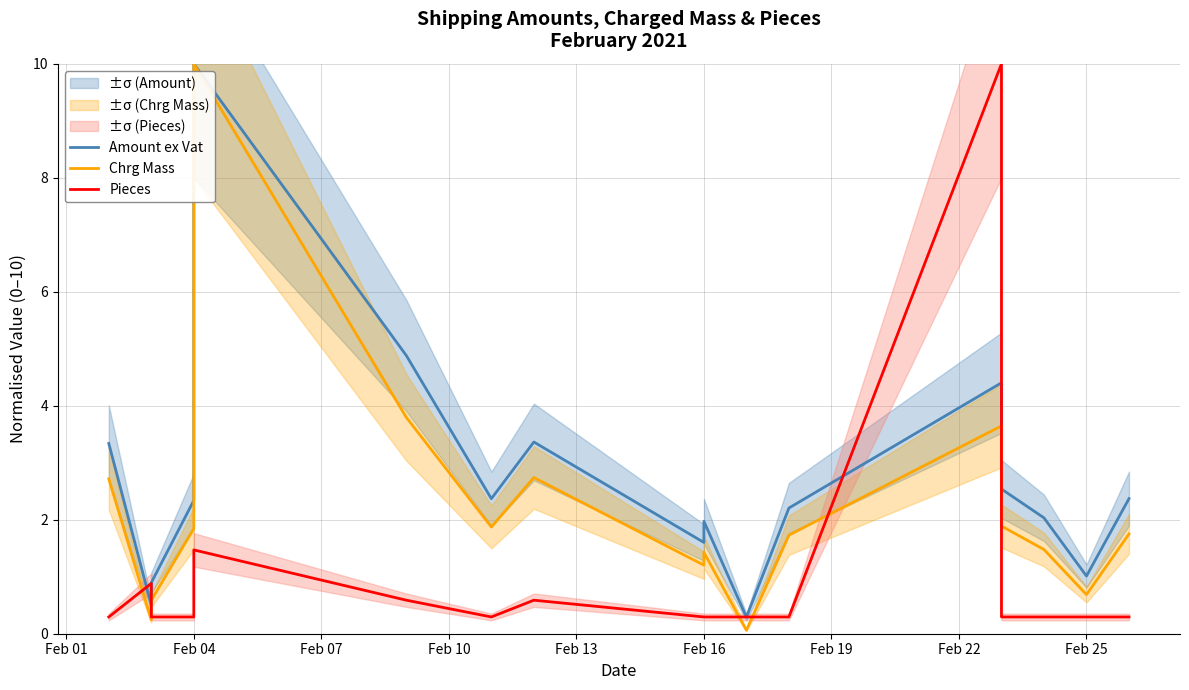

True or false: Chrg Mass and Amount ex Vat intersect in this chart.

False